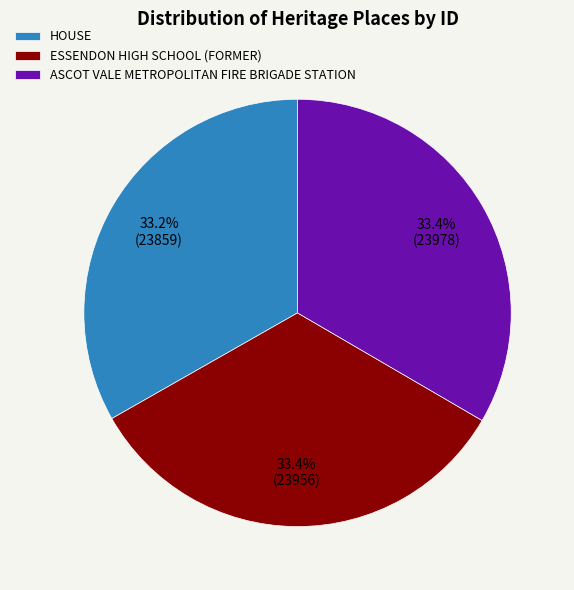

How many slices are in this pie chart?

3